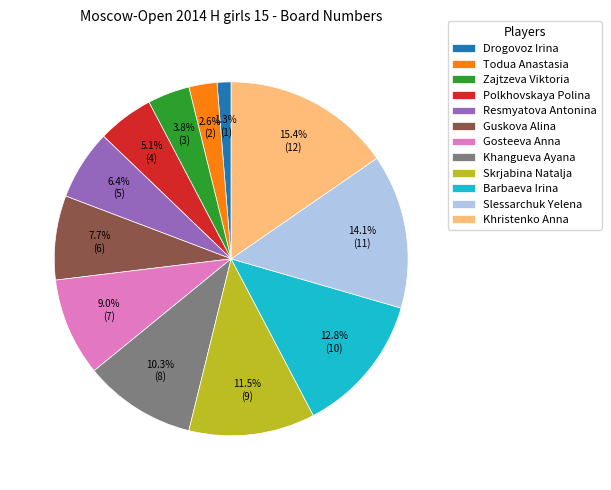

True or false: Todua Anastasia accounts for 3% of the total.

True